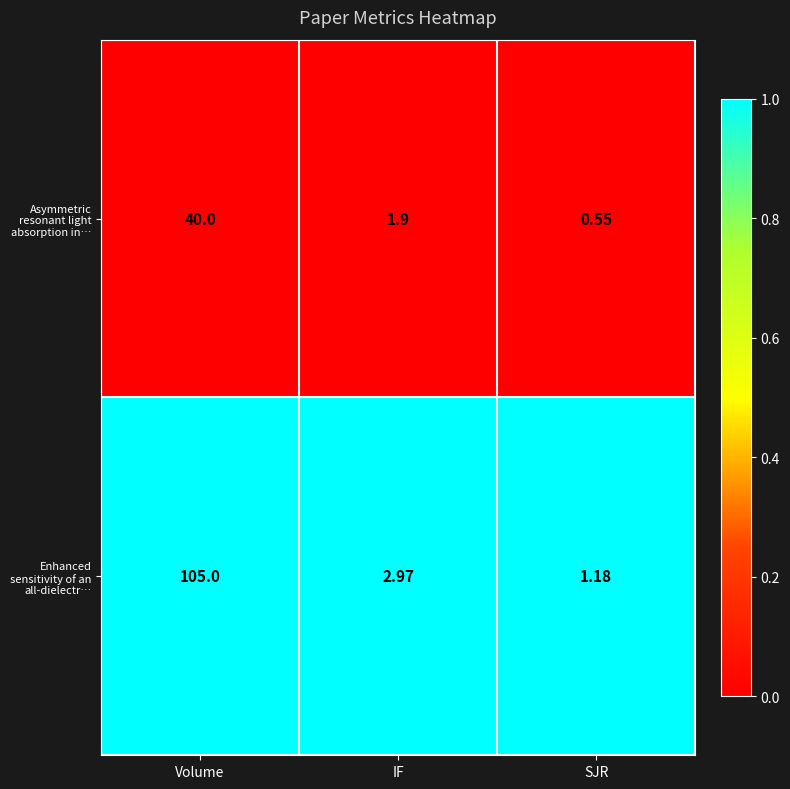

At which label does Asymmetric resonant light absorption in… reach its peak?

Volume